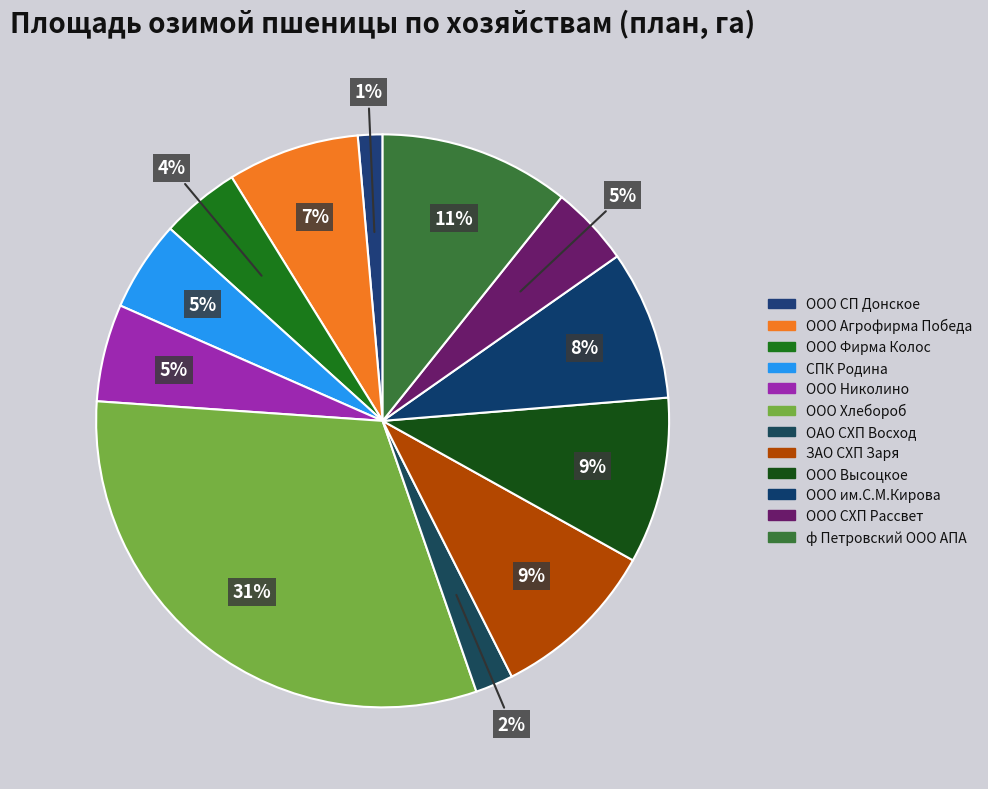

What is the change in value from ООО Высоцкое to ООО им.С.М.Кирова?

-524